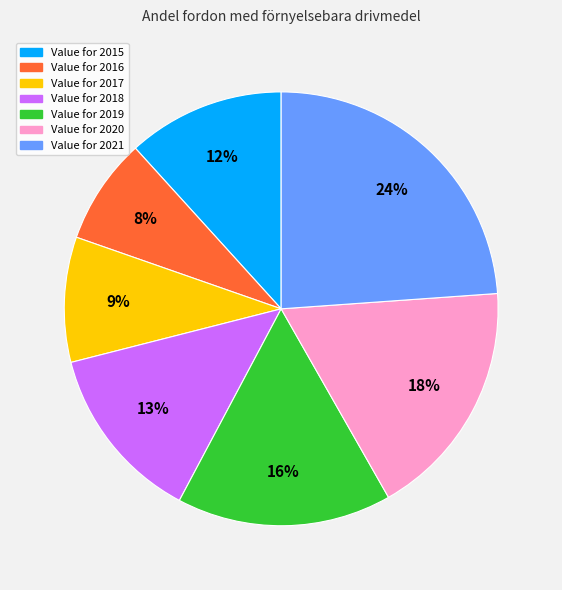

Is there any slice that represents more than half of the pie?

No